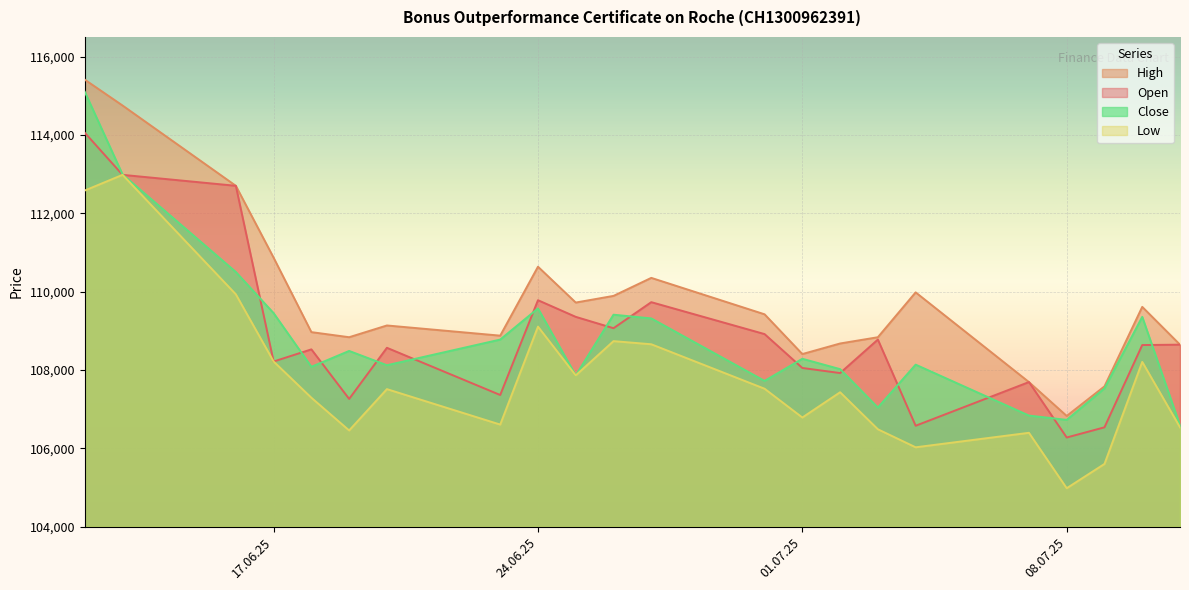

At which label does High reach its peak?

12.06.2025